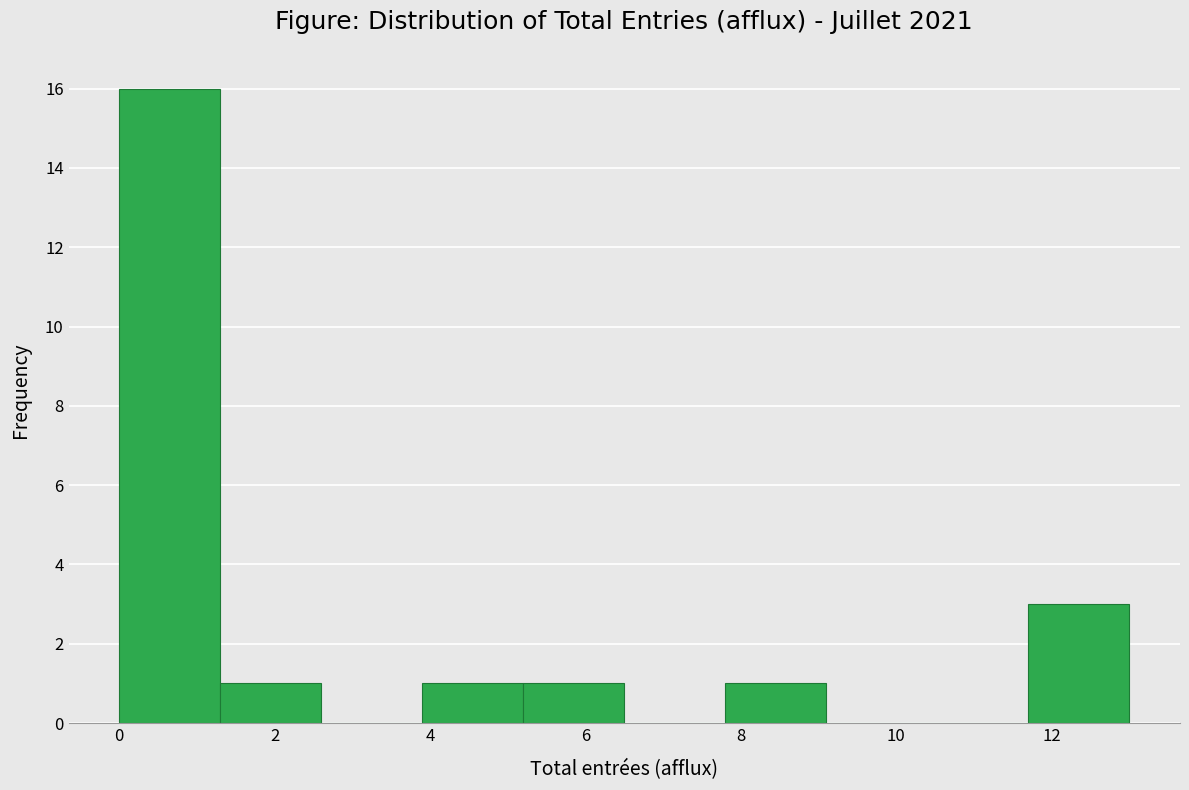

Reading left to right, list every bar in this chart as the range it spans on the x-axis followed by its height. Neither the bar edges nor the heights are printed on the chart, so give them approximately, as read against the axes.

0.0 to 1.3: 16
1.3 to 2.6: 1
2.6 to 3.9: 0
3.9 to 5.2: 1
5.2 to 6.5: 1
6.5 to 7.8: 0
7.8 to 9.1: 1
9.1 to 10.4: 0
10.4 to 11.7: 0
11.7 to 13.0: 3